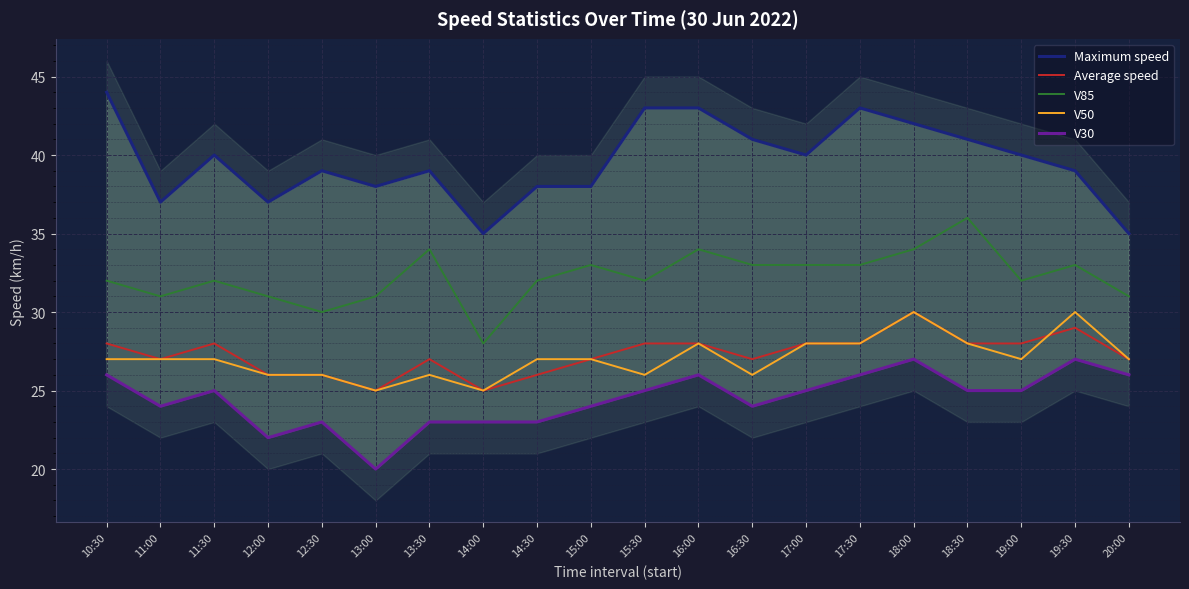

True or false: V85 and Average speed cross at least once.

False